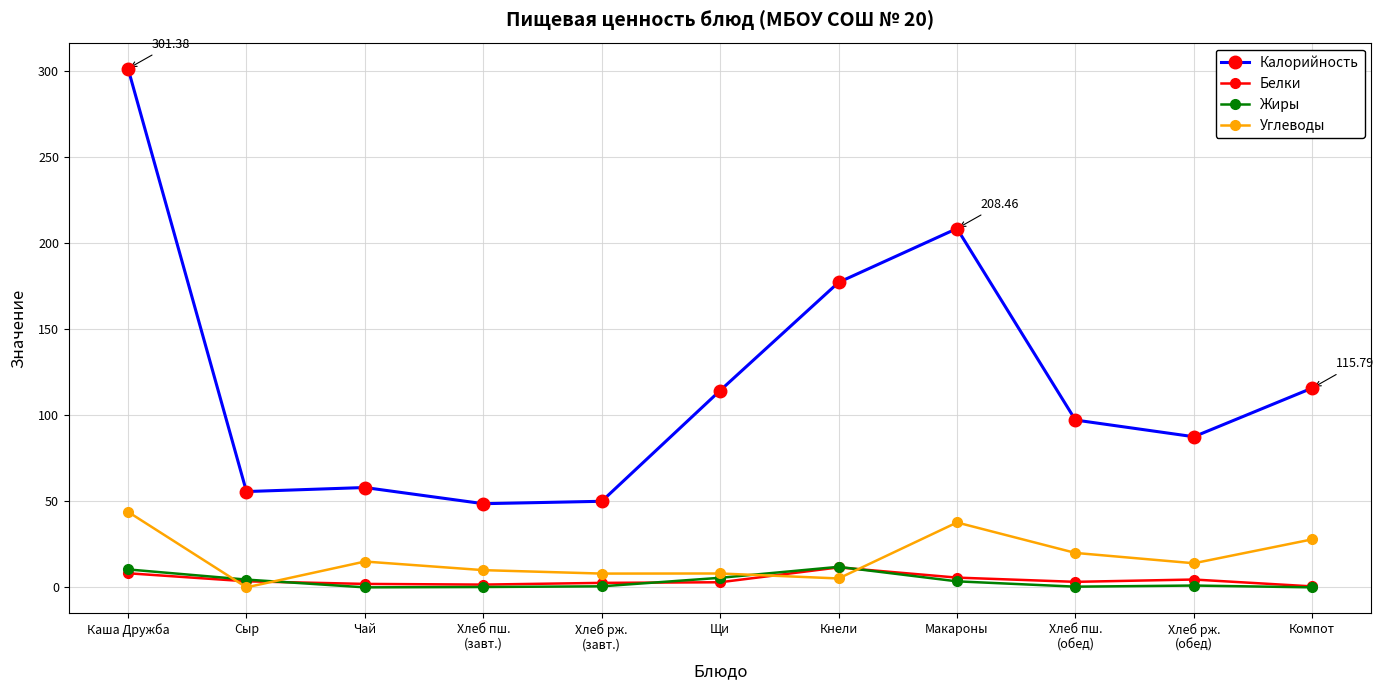

Which label corresponds to the largest value in the chart?

Каша Дружба